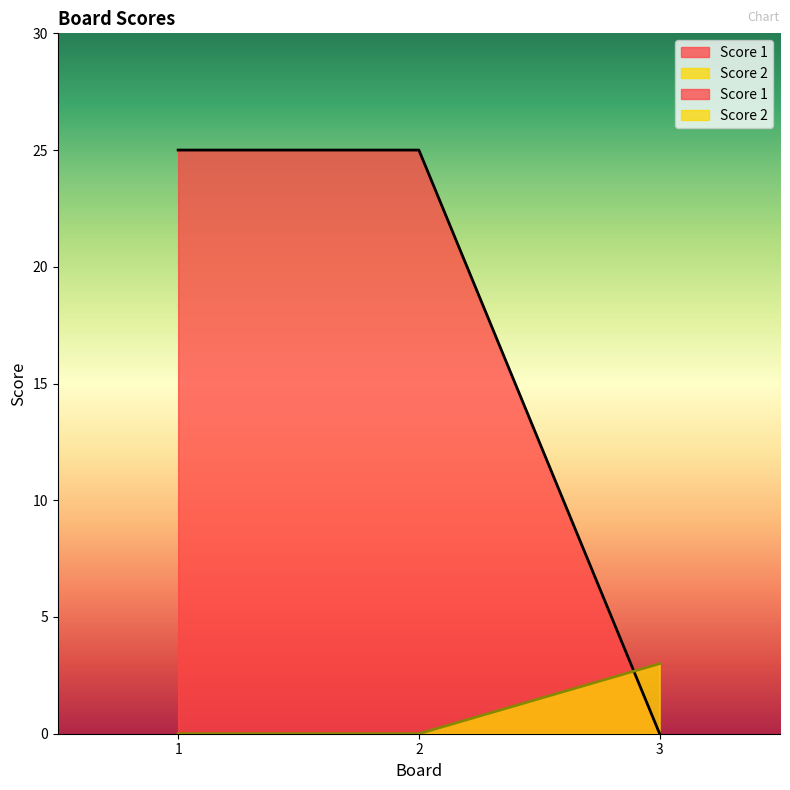

Which series has the largest total across all categories?

Score 1